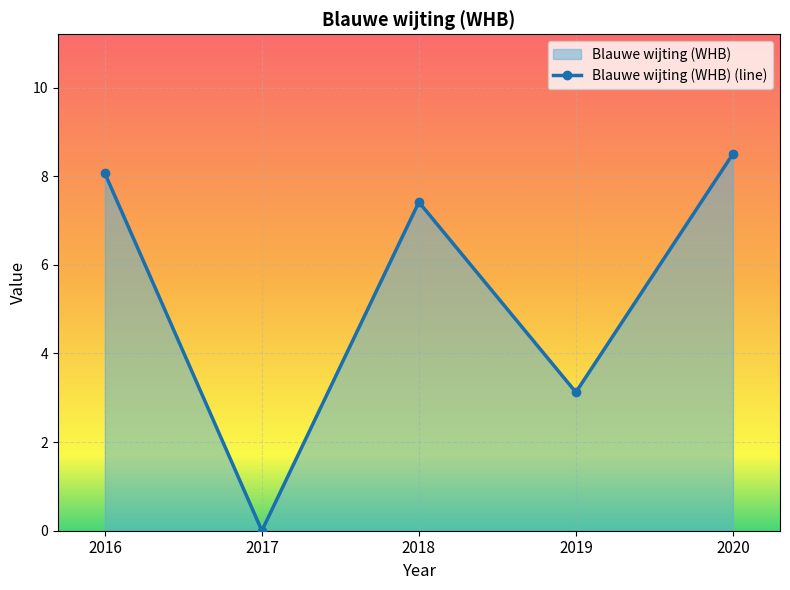

What is the change in value from 2016 to 2017?

-8.1